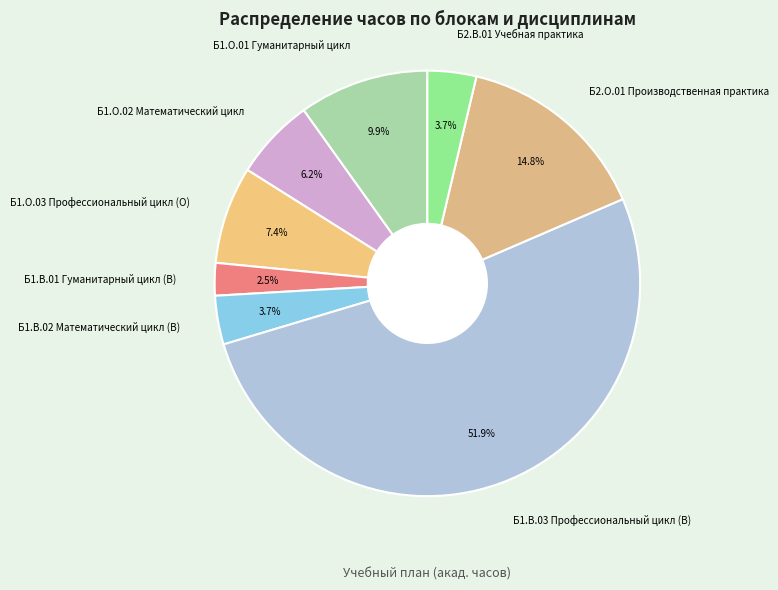

Is it true that Б1.О.01 Гуманитарный цикл is 16% of the pie?

False